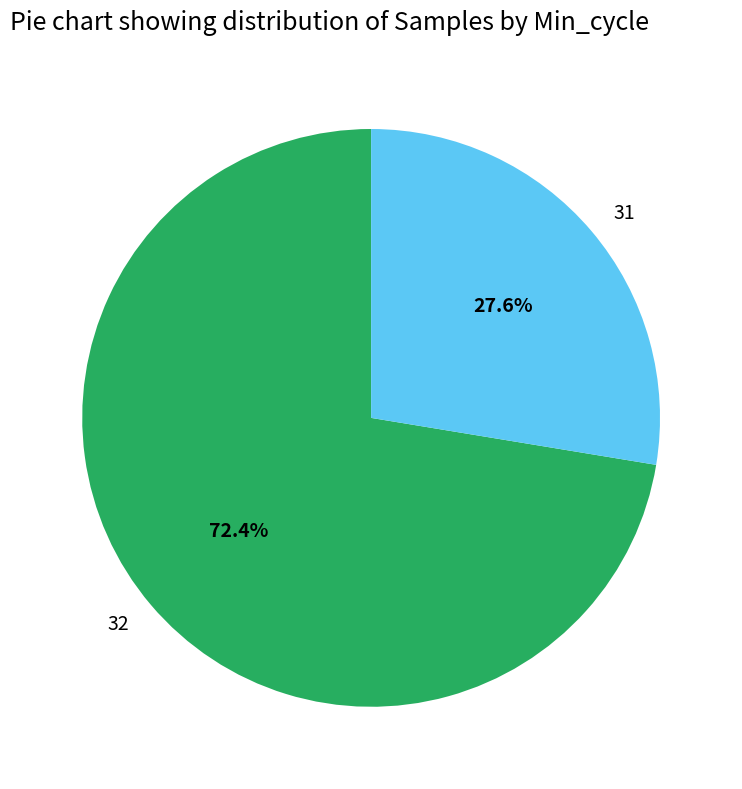

Approximately how many times larger is the value at 32 compared to 31?

2.6